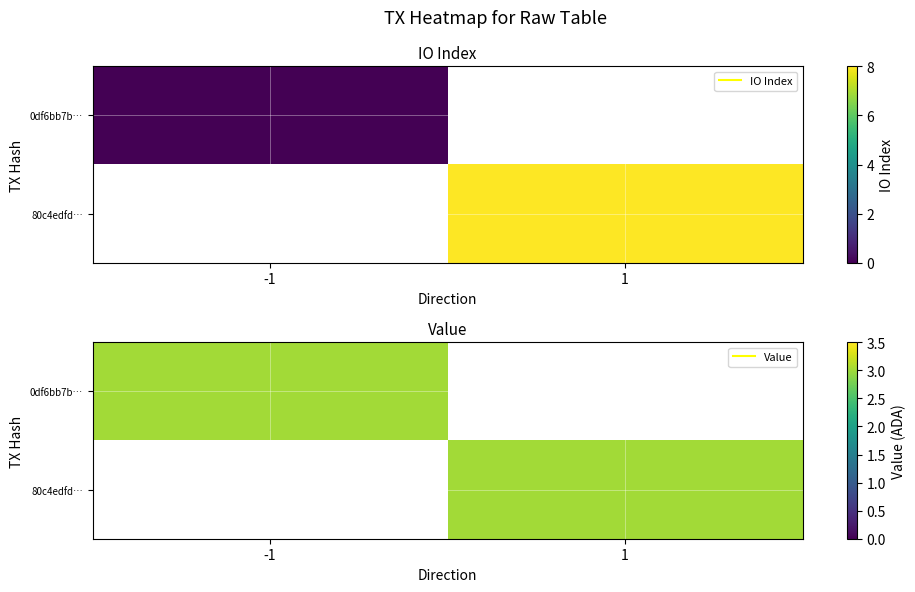

Is the value of 80c4edfd232fcd70c182a79ecb193b3b835d882 at value greater than the value of 0df6bb7be1c8a0346a7dc5eddbb512a4c803373 at io_index?

Yes